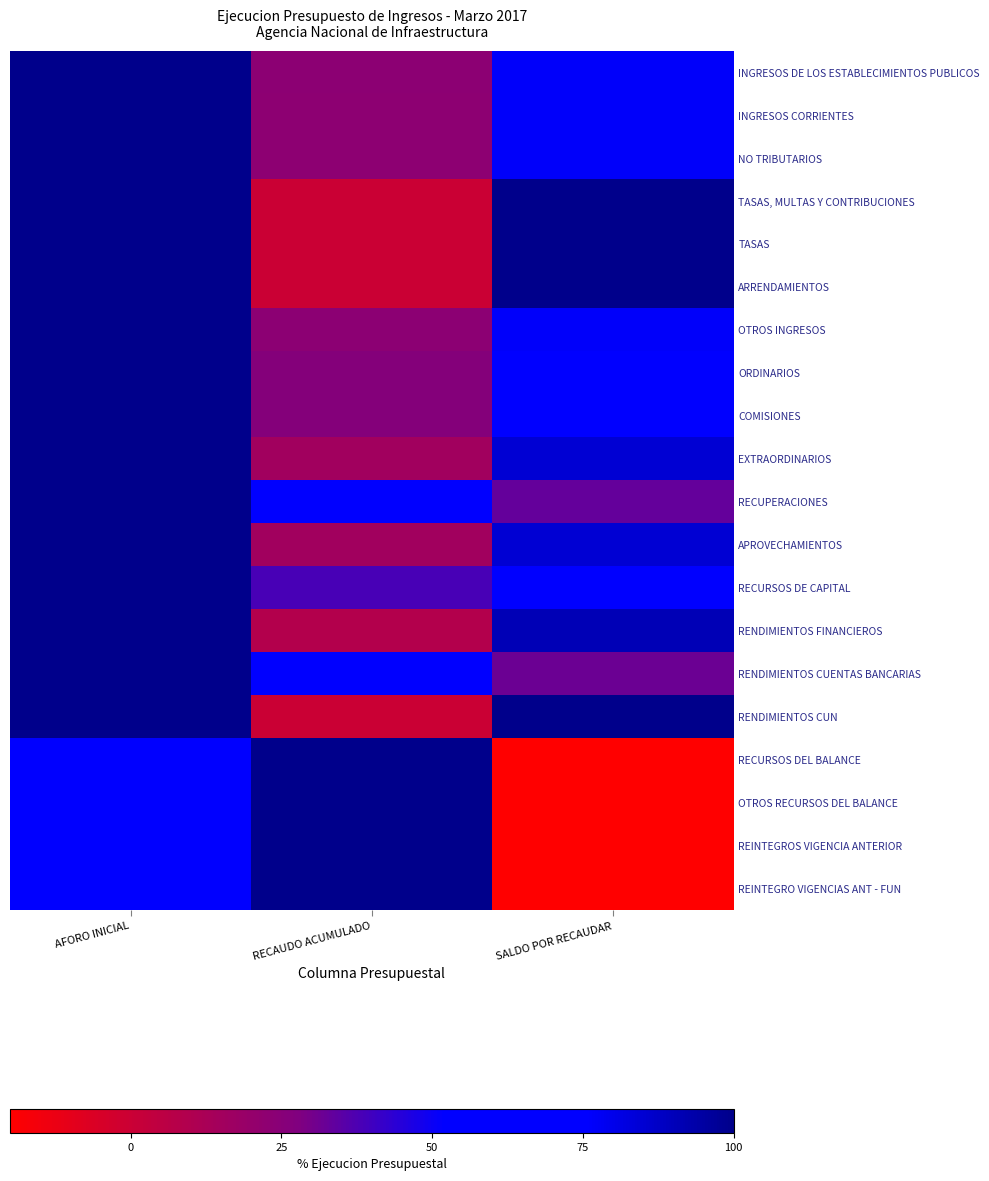

What is the smallest value displayed?

-40.1